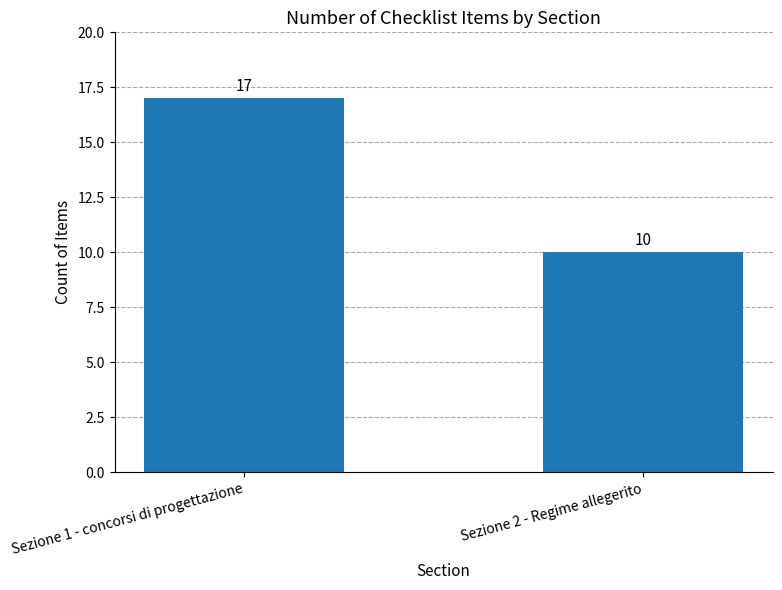

What is the average value?

14